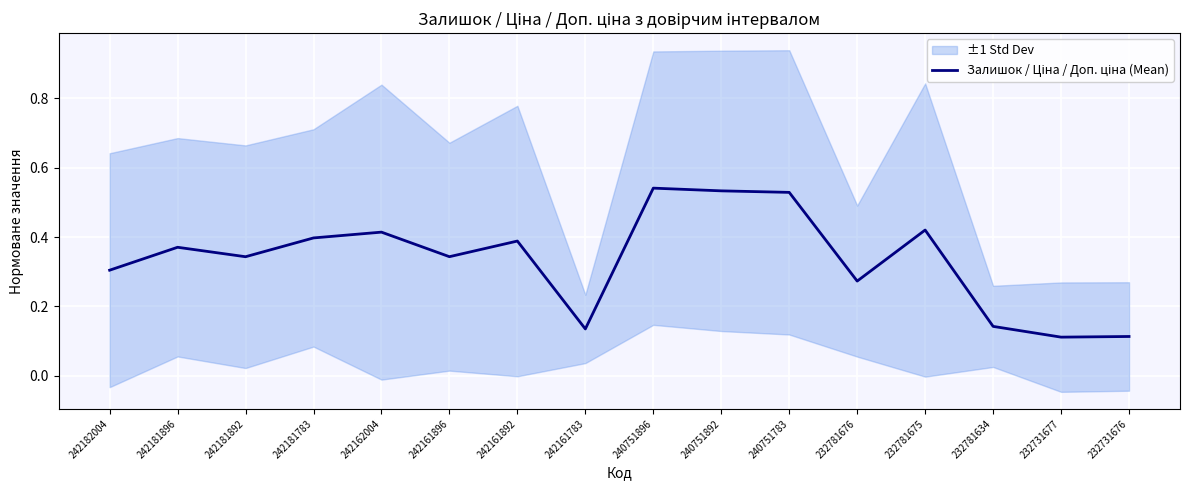

What is the difference between the second highest and minimum values?

0.4